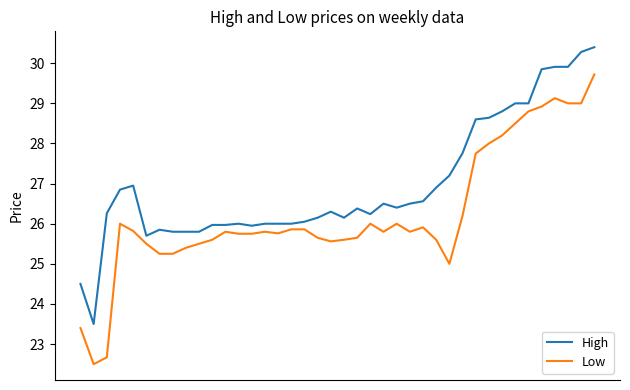

What is the difference between the maximum and minimum values in the Low series?

7.2